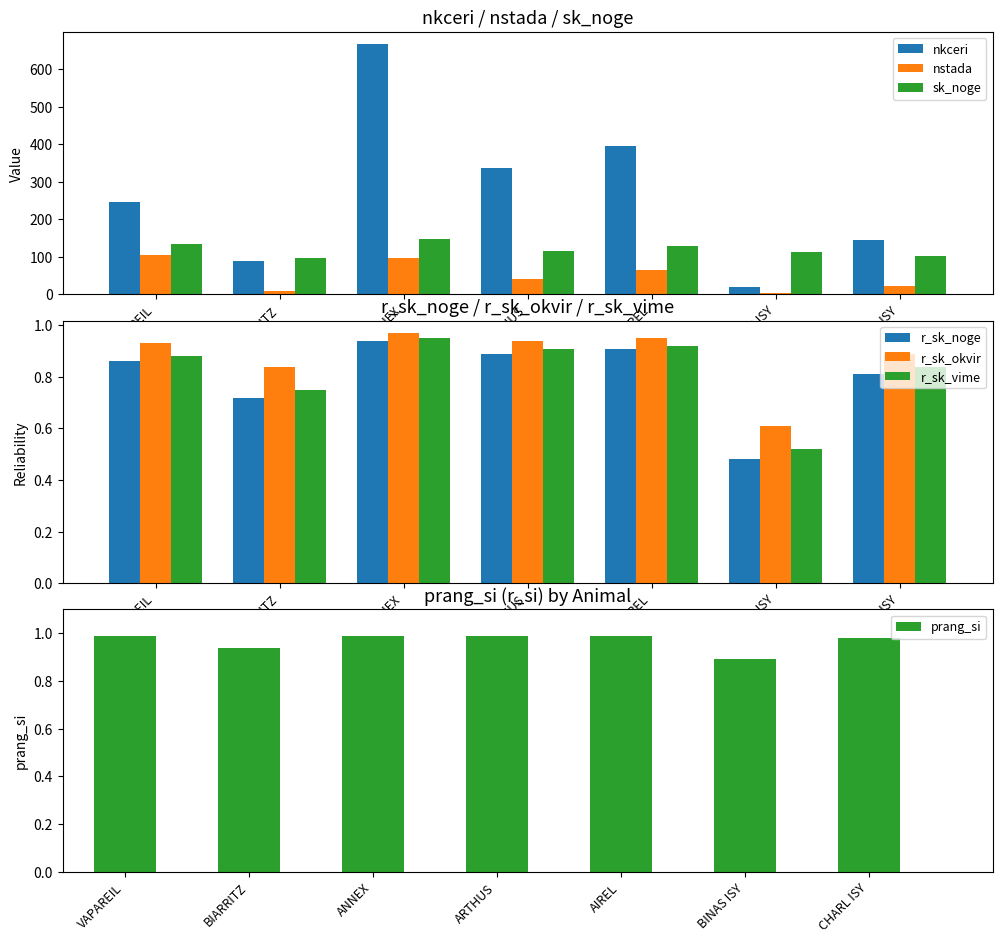

What is the sum of the sk_noge values at VAPAREIL and BINAS ISY?

246